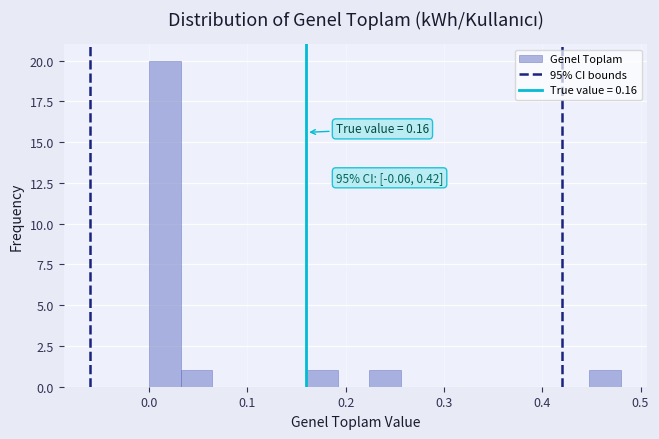

Read against the x-axis, roughly where is the centre of the tallest bar?

0.02